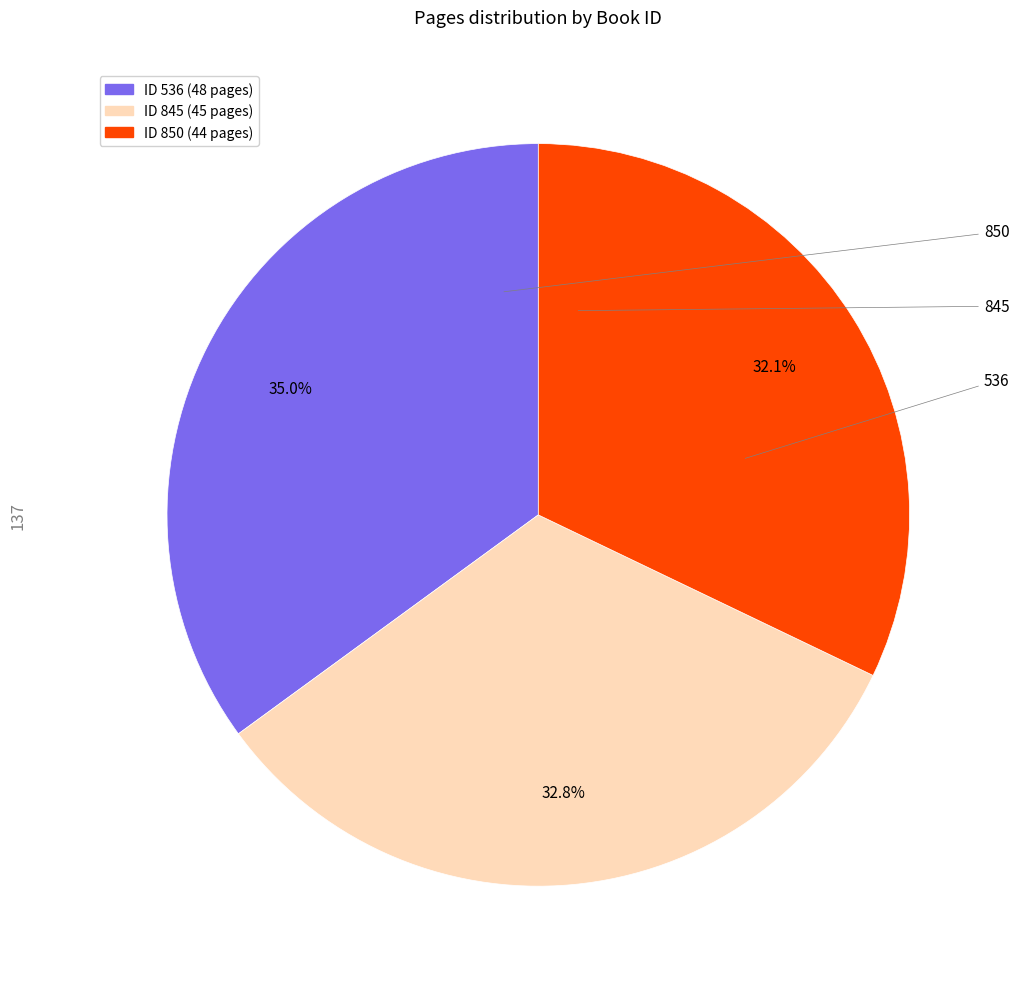

Which slice is the largest?

536